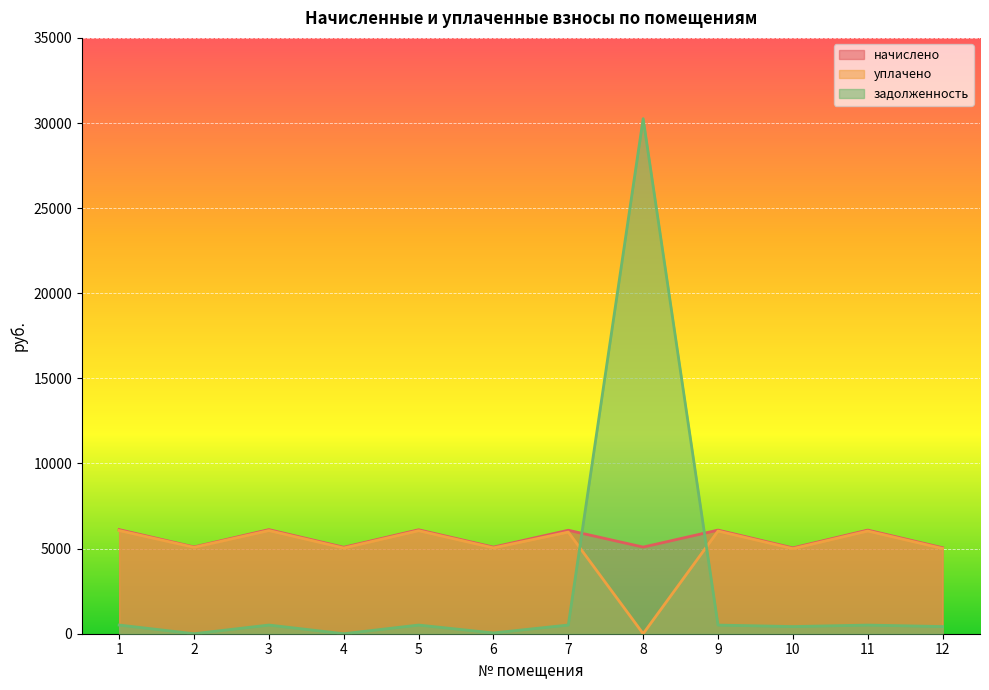

What is the maximum value shown in the chart?

30255.6